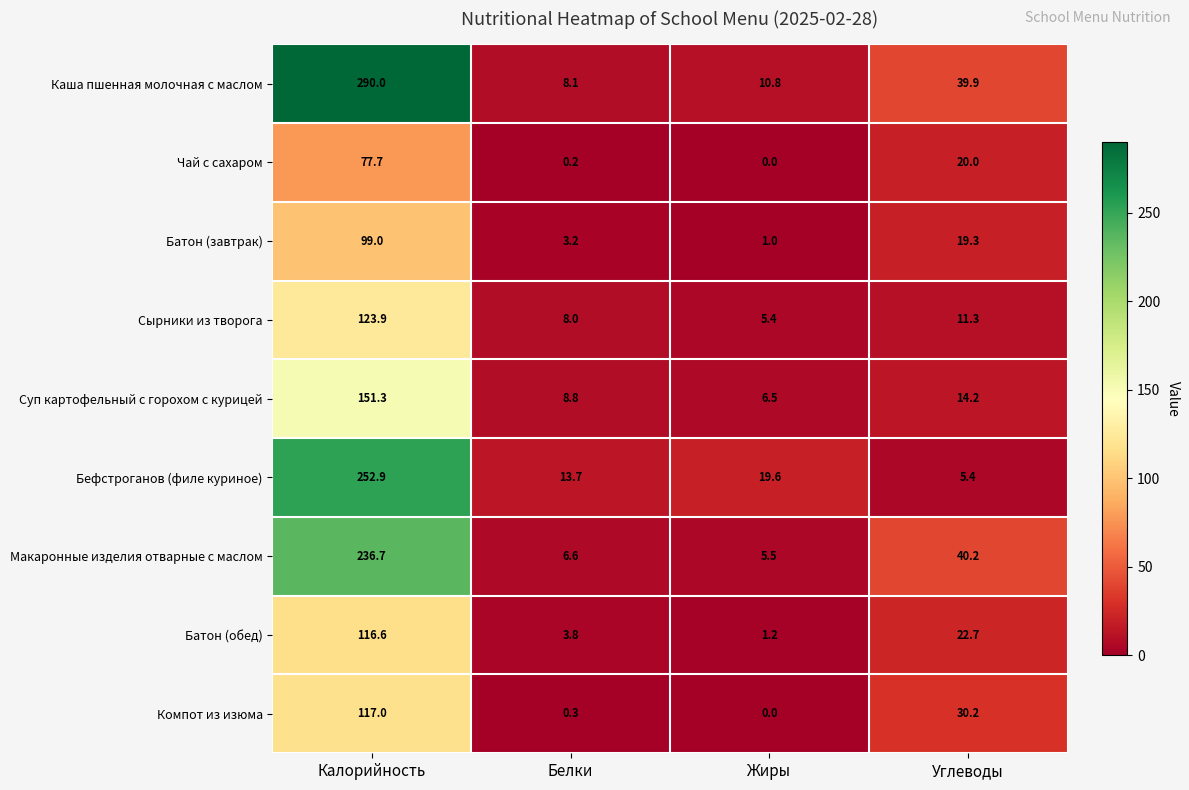

How many distinct data groups are displayed?

9